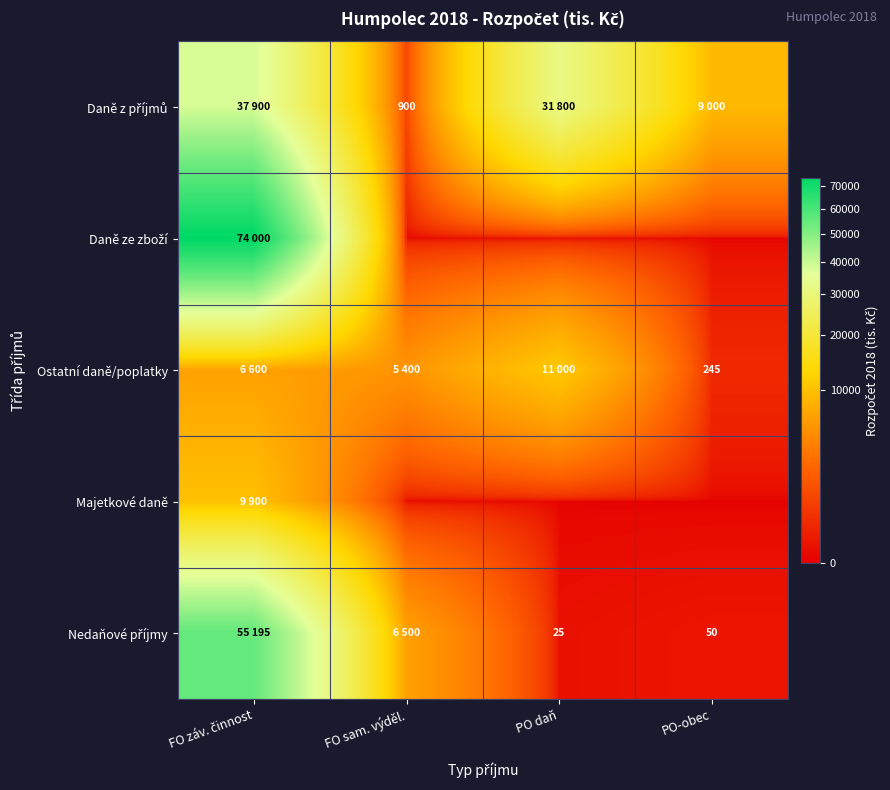

The Ostatní daně/poplatky series shows 245 at PO-obec. True or false?

True